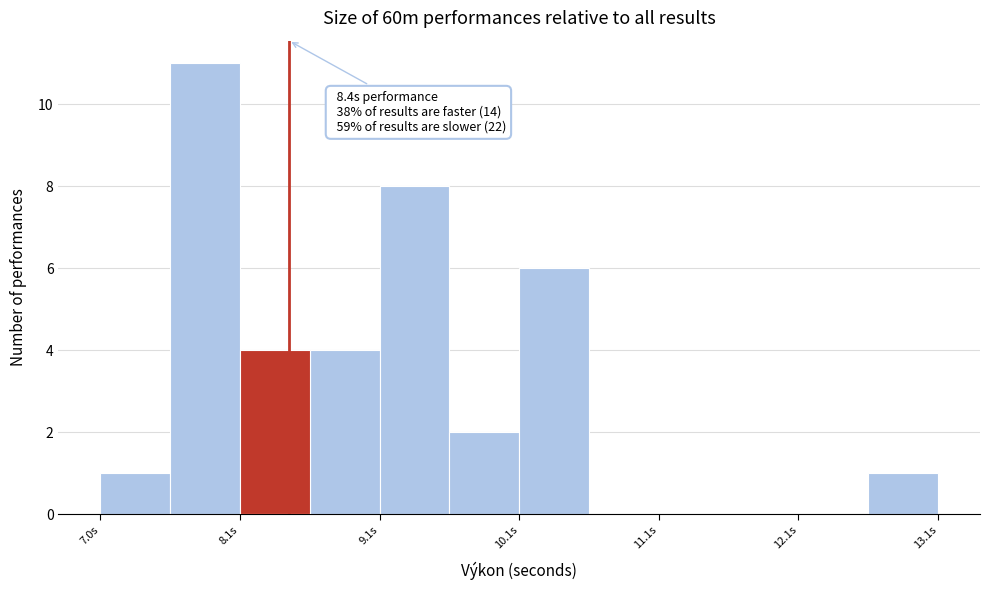

Over which range of the x-axis is the bar tallest?

7.55 to 8.05